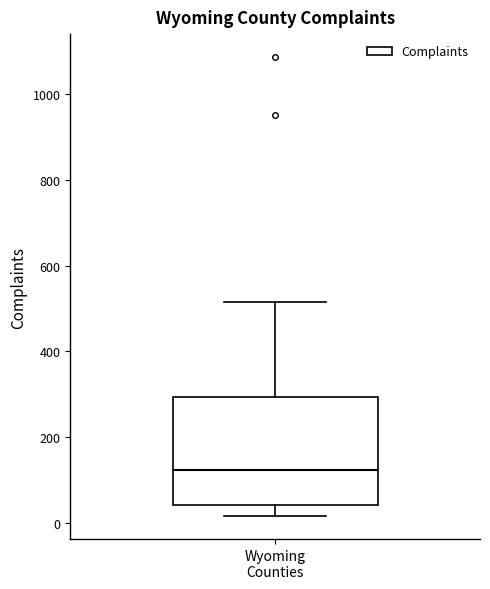

Transcribe this box plot: give where the median line is, the range the box spans, and where the two whiskers end, as read against the y-axis. The values are not printed on the chart, so give them approximately, as read against the axis.

median 120, box 40 to 300, whiskers 20 to 520